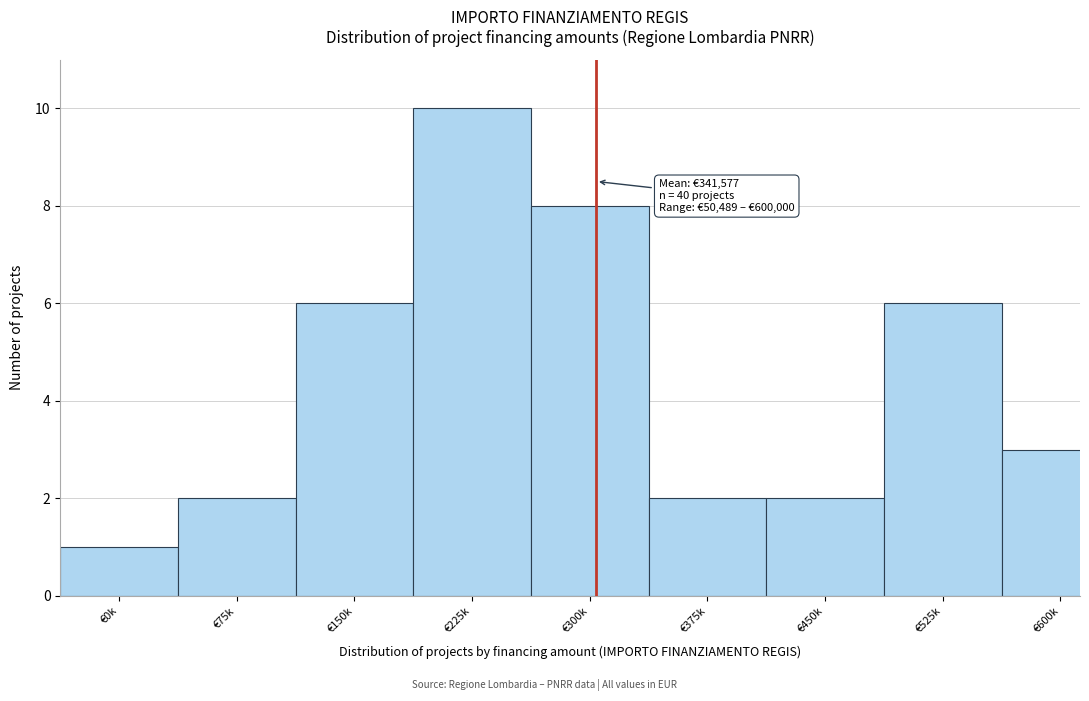

Reading left to right, transcribe all the data shown in this chart.

€0k=1	€75k=2	€150k=6	€225k=10	€300k=8	€375k=2	€450k=2	€525k=6	€600k=3